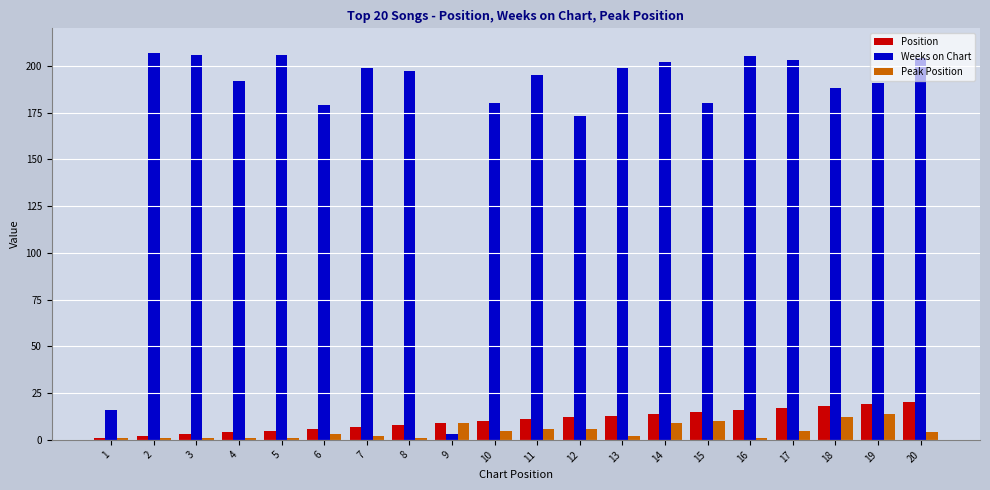

What is the sum of all Peak Position values?

94